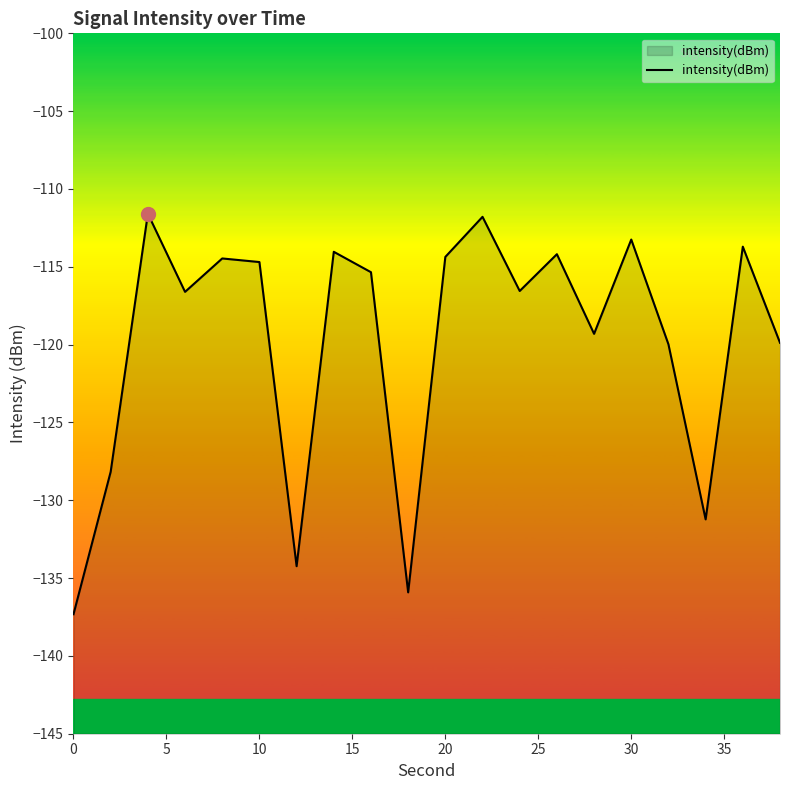

What is the average value?

-119.8